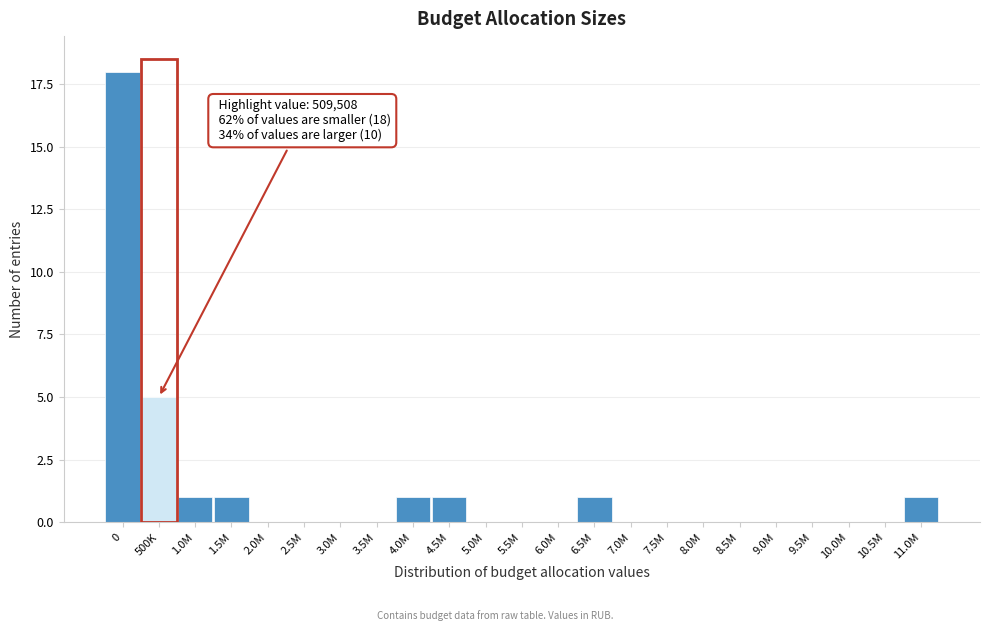

Reading right to left, extract all data points from this chart.

11.0M=1	10.5M=0	10.0M=0	9.5M=0	9.0M=0	8.5M=0	8.0M=0	7.5M=0	7.0M=0	6.5M=1	6.0M=0	5.5M=0	5.0M=0	4.5M=1	4.0M=1	3.5M=0	3.0M=0	2.5M=0	2.0M=0	1.5M=1	1.0M=1	500K=5	0=18